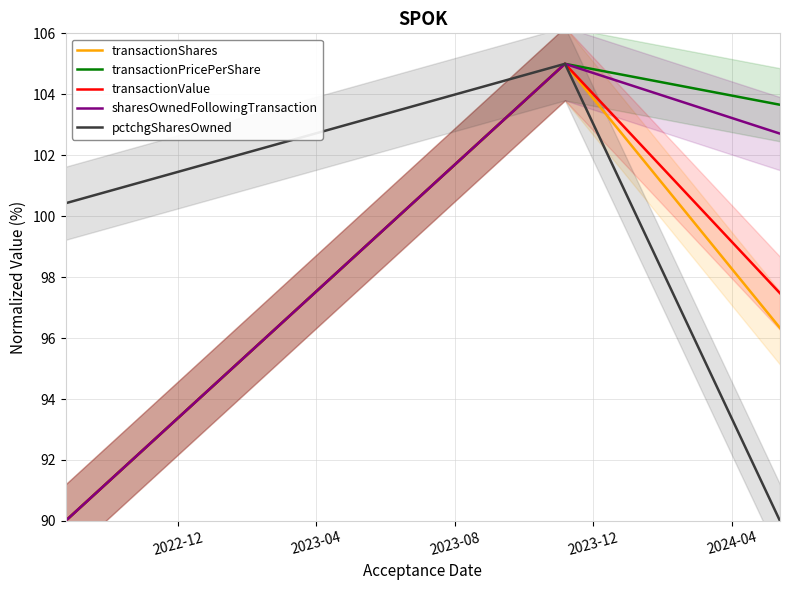

What is the sum of the transactionPricePerShare values at 2023-04 and 2022-12?

195.0